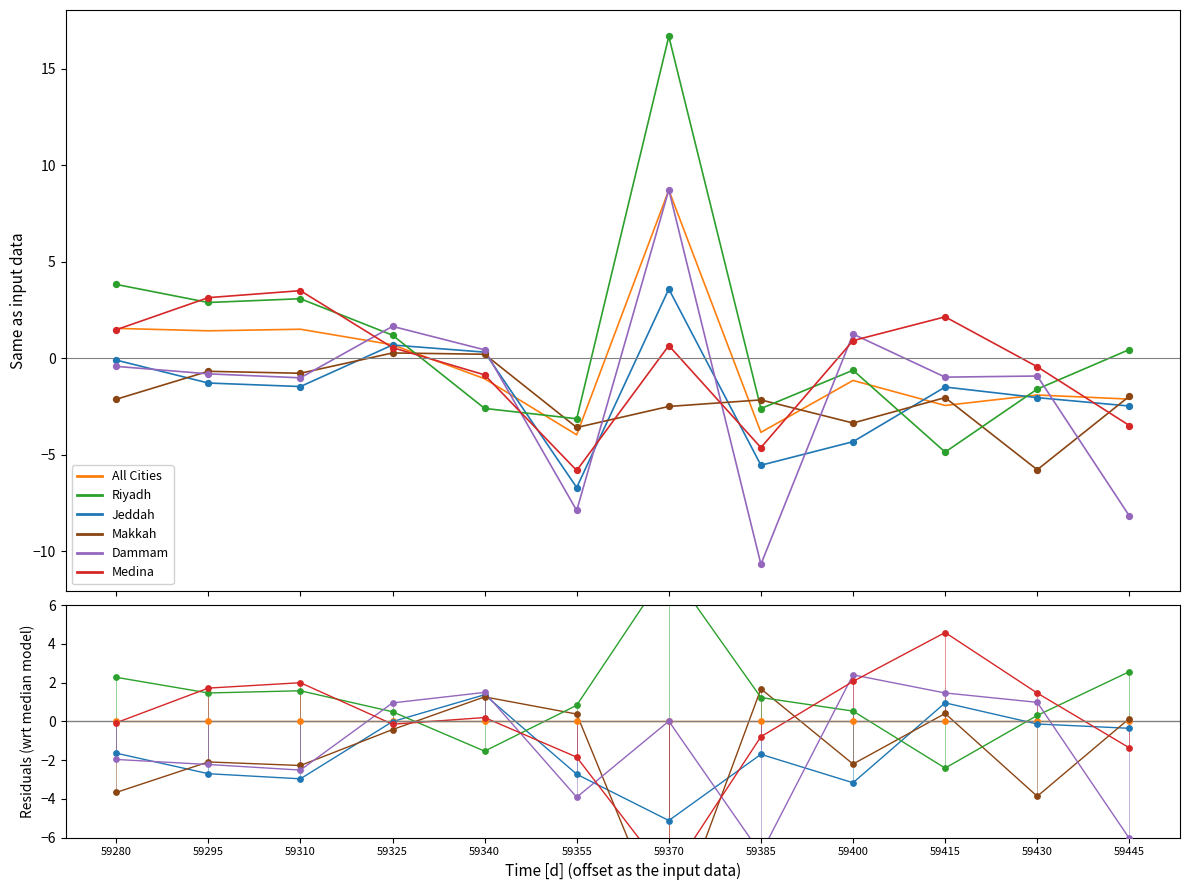

Which series contains the highest Y value?

Riyadh